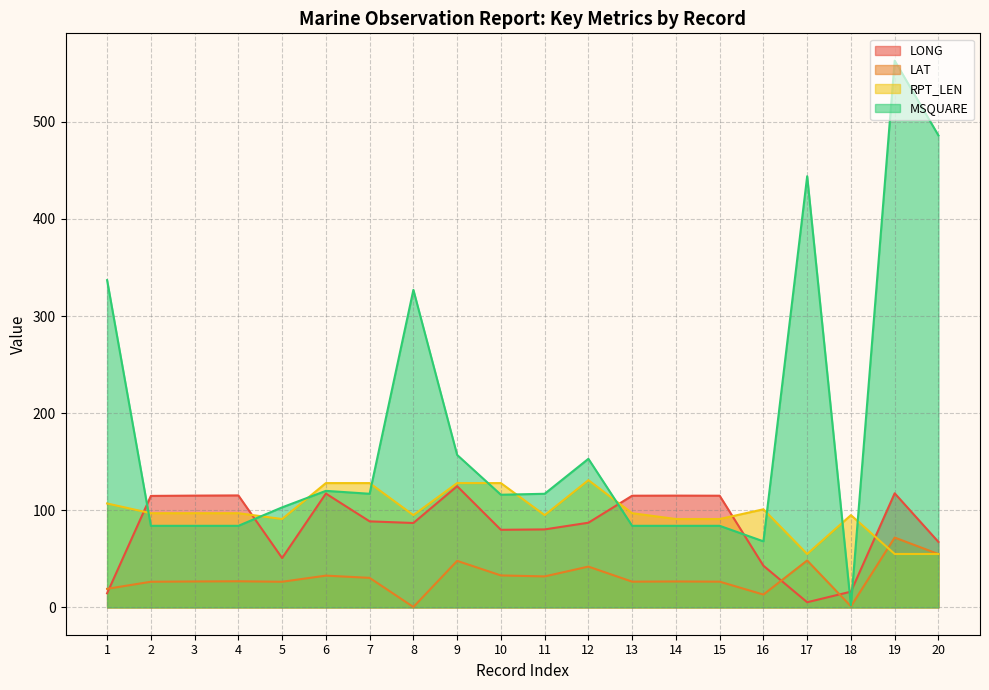

What is the minimum value for MSQUARE?

2.0